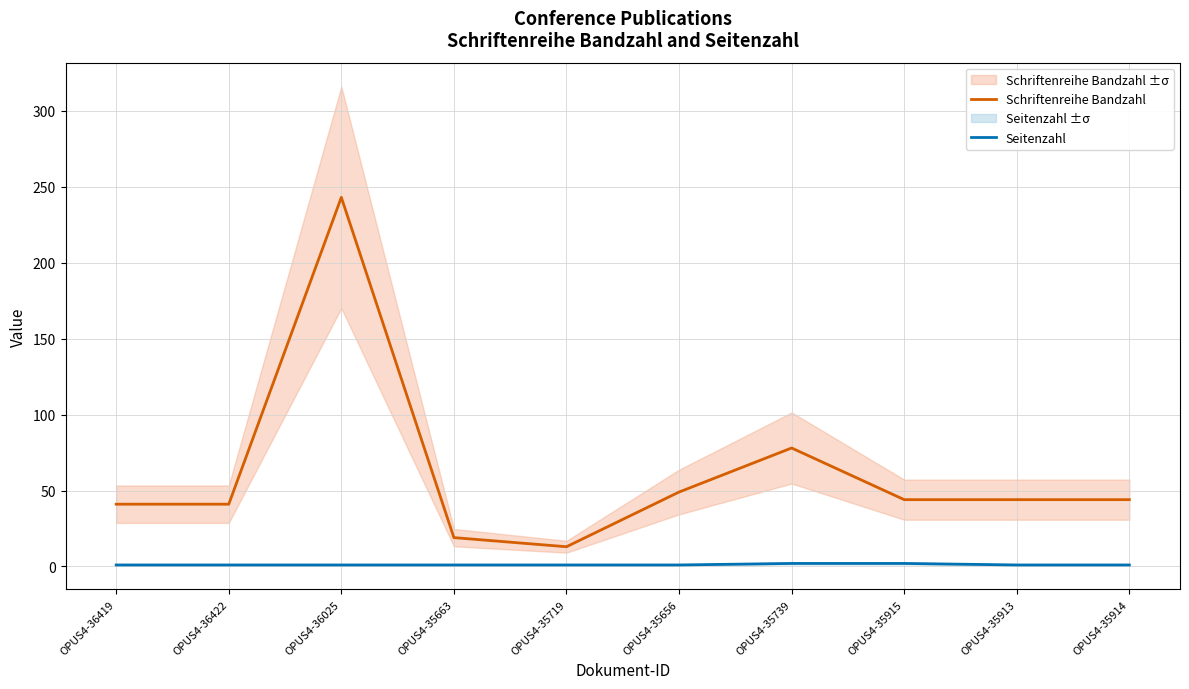

Between OPUS4-36419 and OPUS4-35663, which is larger?

OPUS4-36419